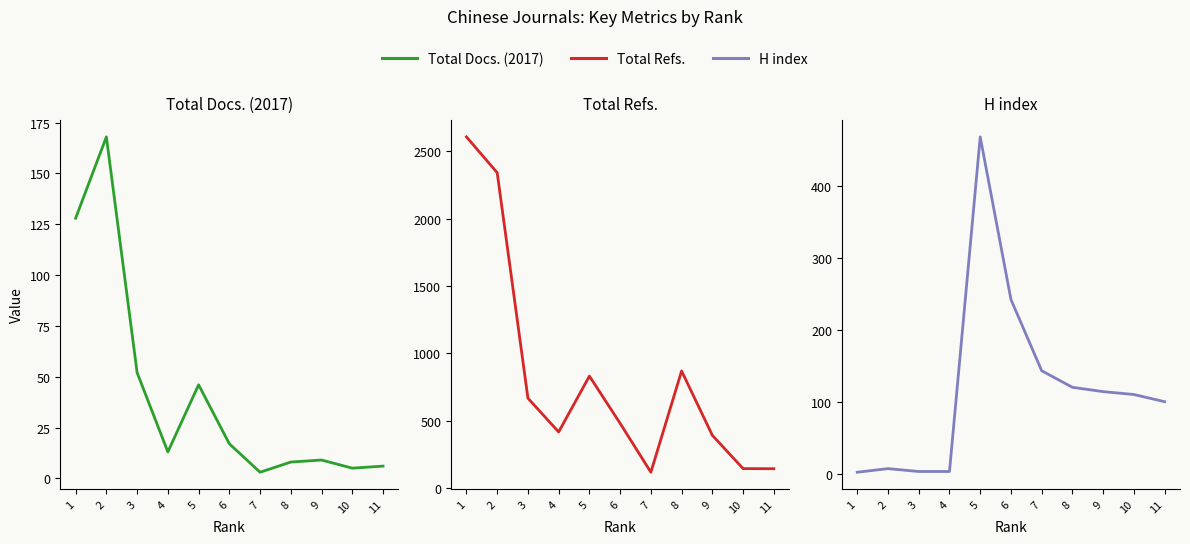

Rank the series by their maximum value, from lowest to highest.

Total Docs. (2017), H index, Total Refs.